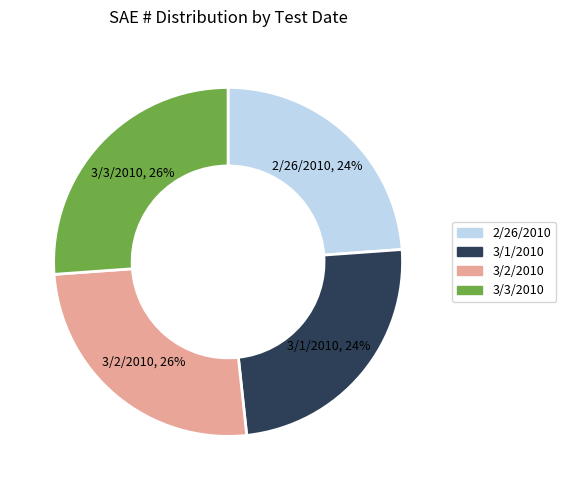

Is there a majority slice in this chart?

No